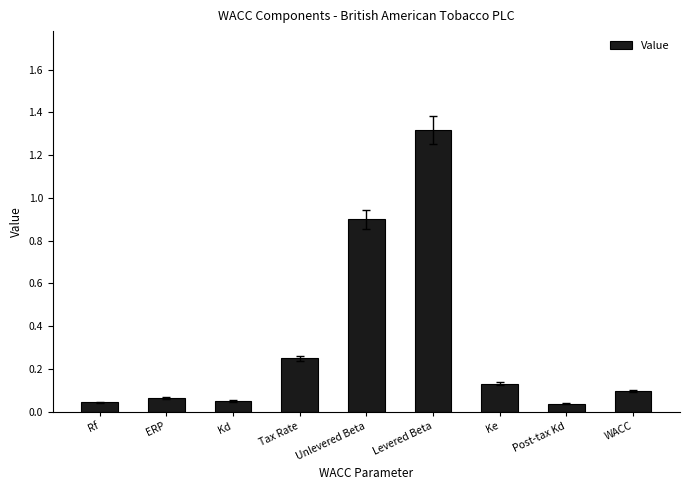

The chart shows a value of 1.2 at Unlevered Beta. True or false?

False